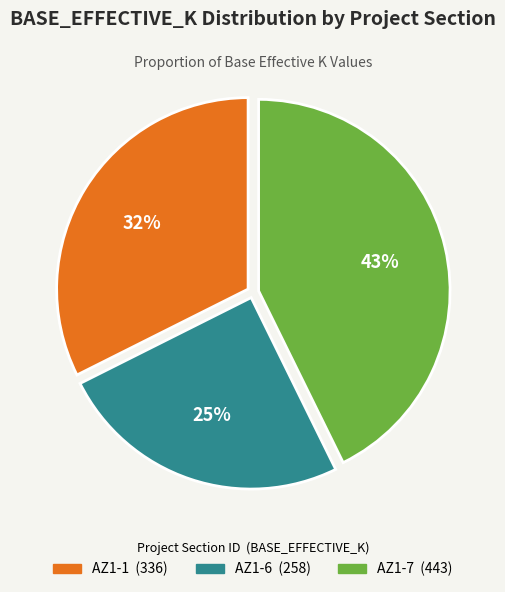

Does any single category account for the majority?

No